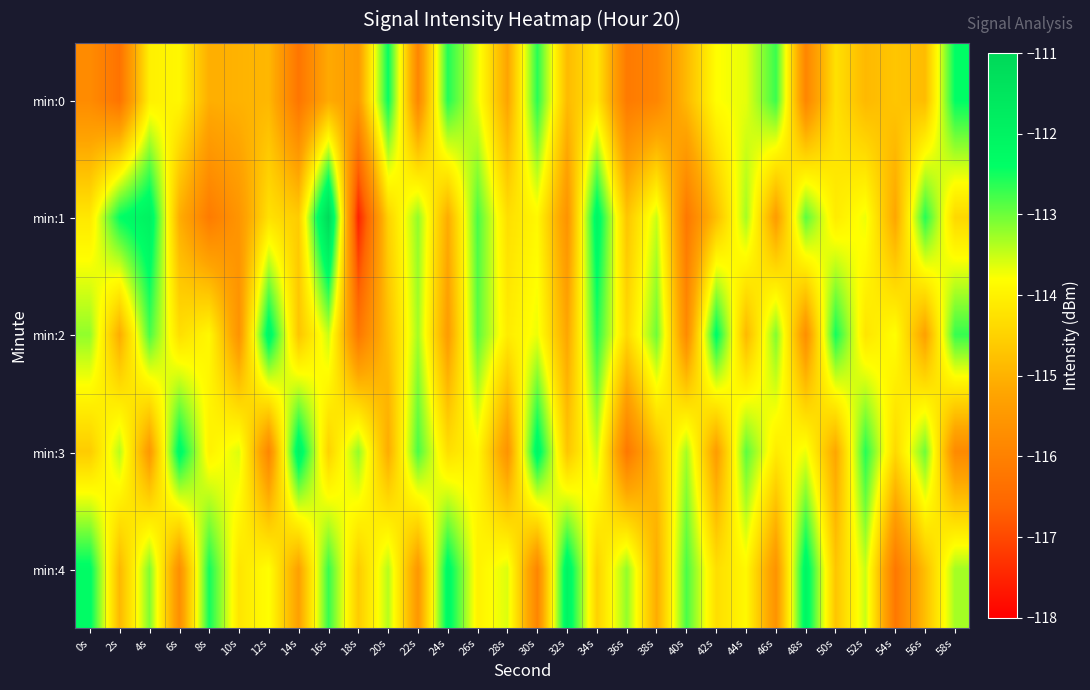

Reading left to right, extract all data points from this chart.

min:0: 0s=-115.8	2s=-116.3	4s=-114.0	6s=-113.9	8s=-115.1	10s=-115.0	12s=-114.9	14s=-116.3	16s=-115.1	18s=-115.4	20s=-112.4	22s=-115.9	24s=-112.6	26s=-113.7	28s=-115.2	30s=-112.6	32s=-114.9	34s=-114.2	36s=-116.1	38s=-115.9	40s=-114.9	42s=-113.8	44s=-113.7	46s=-112.7	48s=-115.9	50s=-114.3	52s=-114.9	54s=-114.7	56s=-114.8	58s=-112.4
min:1: 0s=-114.1	2s=-112.4	4s=-111.9	6s=-115.1	8s=-116.1	10s=-115.5	12s=-114.3	14s=-114.6	16s=-111.1	18s=-117.5	20s=-114.5	22s=-113.2	24s=-115.1	26s=-112.8	28s=-114.3	30s=-113.9	32s=-115.6	34s=-112.1	36s=-114.7	38s=-113.5	40s=-116.2	42s=-114.8	44s=-113.3	46s=-115.4	48s=-112.9	50s=-114.1	52s=-113.7	54s=-115.2	56s=-112.6	58s=-114.4
min:2: 0s=-113.2	2s=-115.1	4s=-112.8	6s=-114.3	8s=-113.9	10s=-115.6	12s=-112.1	14s=-114.7	16s=-113.5	18s=-116.2	20s=-114.8	22s=-113.3	24s=-115.4	26s=-112.9	28s=-114.1	30s=-113.7	32s=-115.2	34s=-112.6	36s=-114.4	38s=-113.0	40s=-115.8	42s=-112.3	44s=-114.9	46s=-113.1	48s=-115.7	50s=-112.5	52s=-114.2	54s=-113.8	56s=-115.3	58s=-112.7
min:3: 0s=-114.6	2s=-113.4	4s=-115.5	6s=-112.2	8s=-114.0	10s=-113.6	12s=-115.9	14s=-112.0	16s=-114.5	18s=-113.2	20s=-115.1	22s=-112.8	24s=-114.3	26s=-113.9	28s=-115.6	30s=-112.1	32s=-114.7	34s=-113.5	36s=-116.2	38s=-114.8	40s=-113.3	42s=-115.4	44s=-112.9	46s=-114.1	48s=-113.7	50s=-115.2	52s=-112.6	54s=-114.4	56s=-113.0	58s=-115.8
min:4: 0s=-112.3	2s=-114.9	4s=-113.1	6s=-115.7	8s=-112.5	10s=-114.2	12s=-113.8	14s=-115.3	16s=-112.7	18s=-114.6	20s=-113.4	22s=-115.5	24s=-112.2	26s=-114.0	28s=-113.6	30s=-115.9	32s=-112.0	34s=-114.5	36s=-113.2	38s=-115.1	40s=-112.8	42s=-114.3	44s=-113.9	46s=-115.6	48s=-112.1	50s=-114.7	52s=-113.5	54s=-116.2	56s=-114.8	58s=-113.3